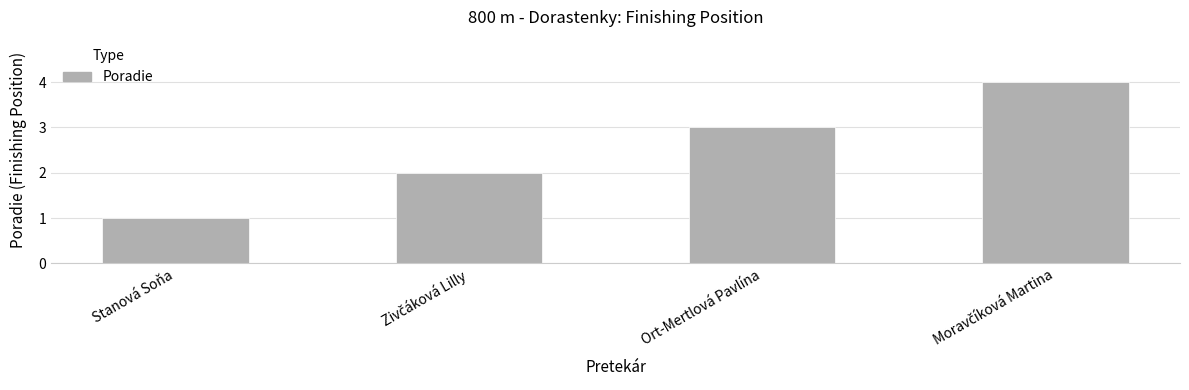

What is the difference between the maximum and minimum values?

3